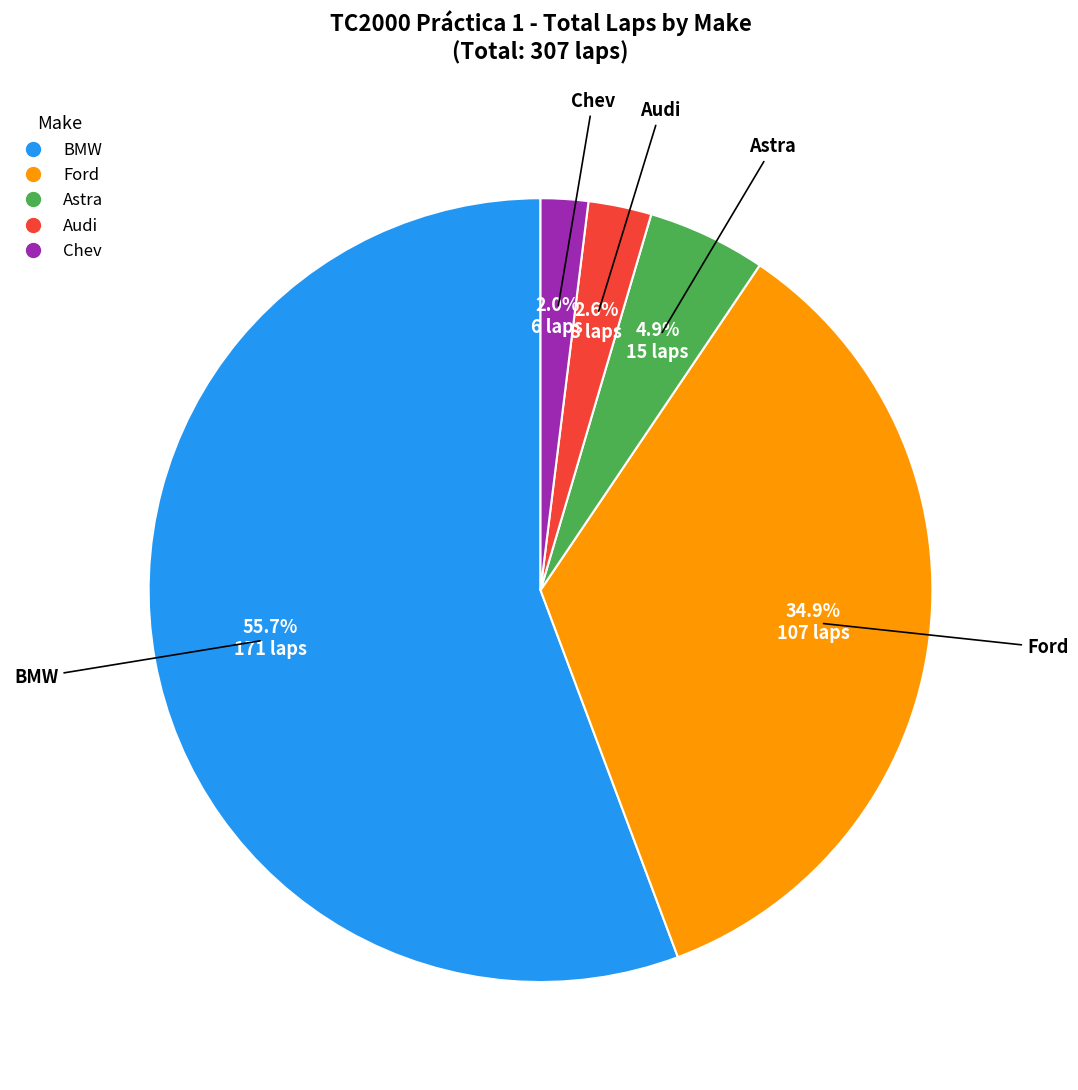

Which slice is the smallest?

Chev